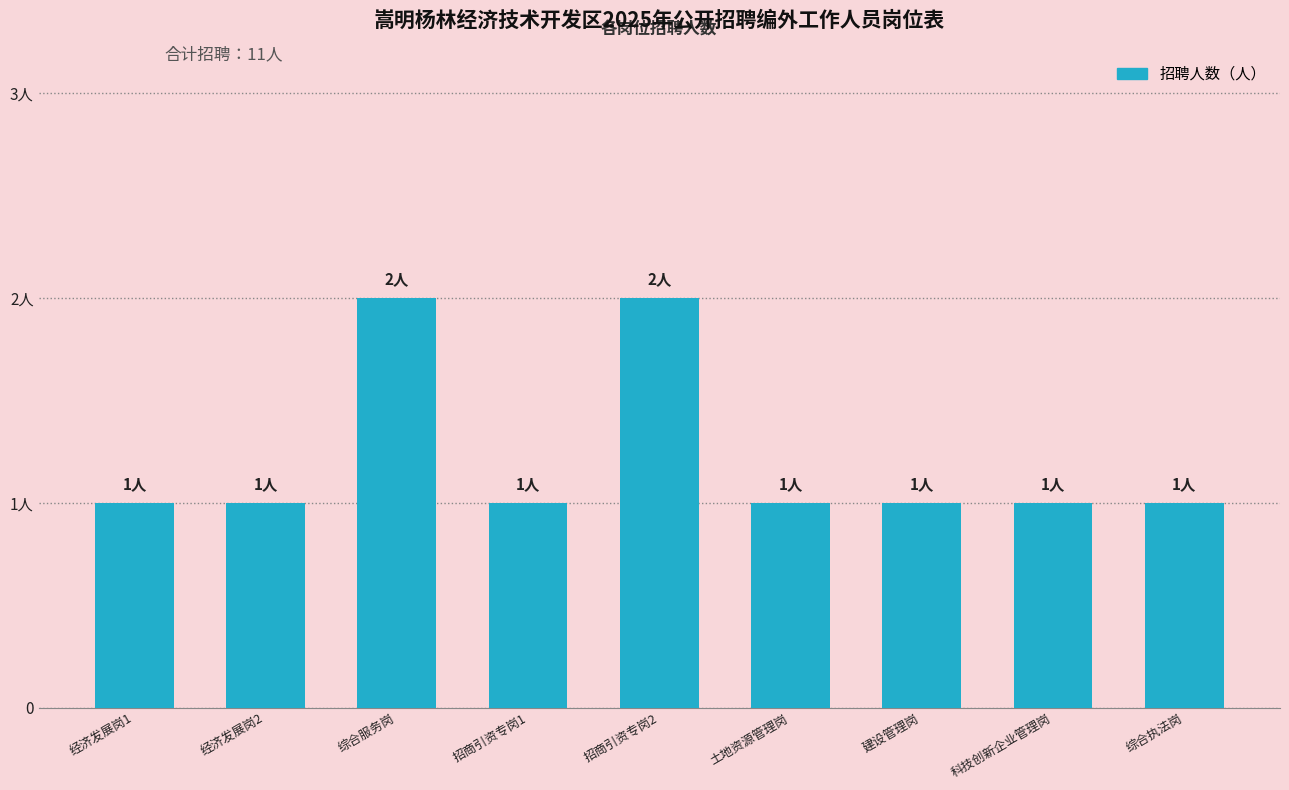

How many bars are there in total?

9